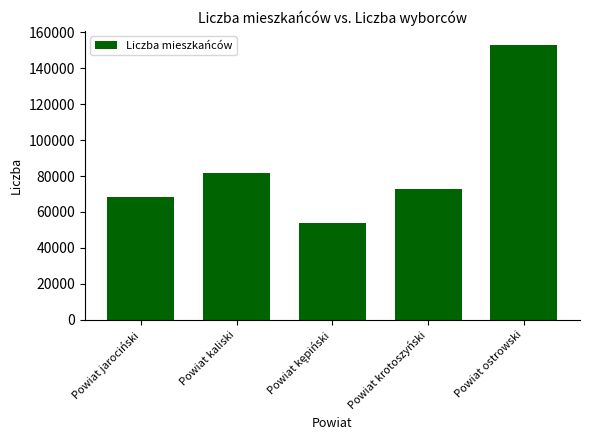

What is the average value?

85883